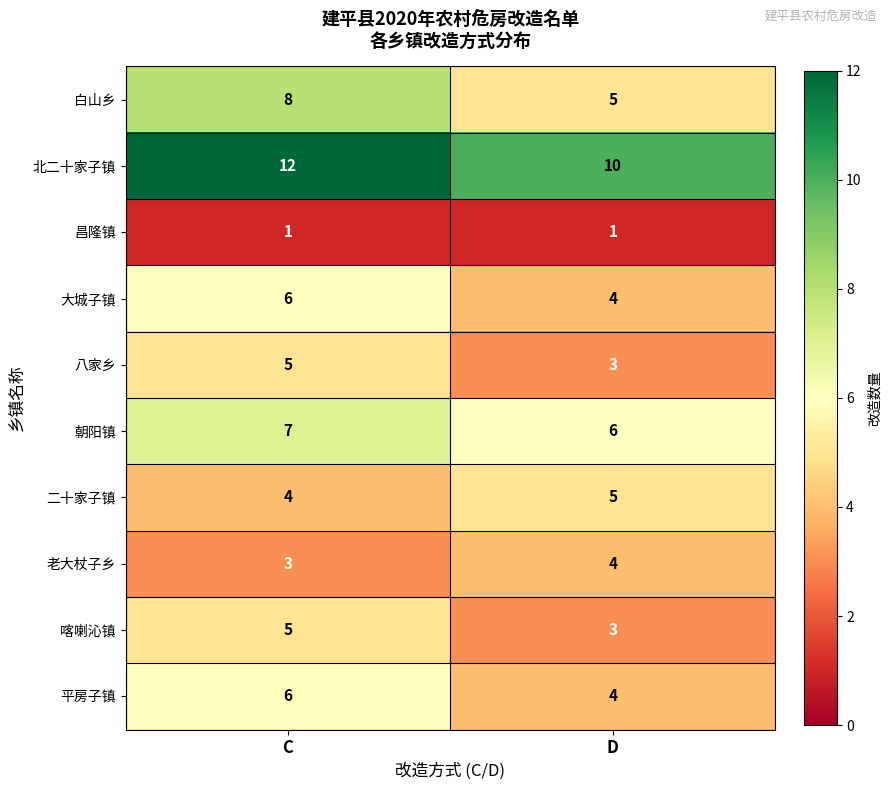

Which series has the largest total across all categories?

北二十家子镇